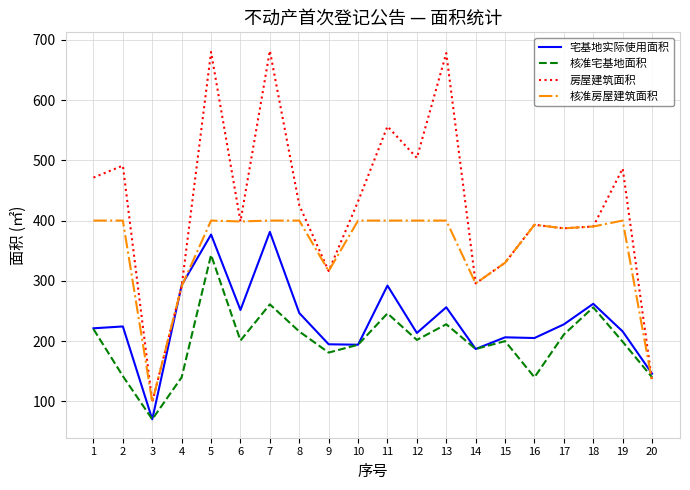

True or false: 核准房屋建筑面积 and 核准宅基地面积 cross at least once.

True